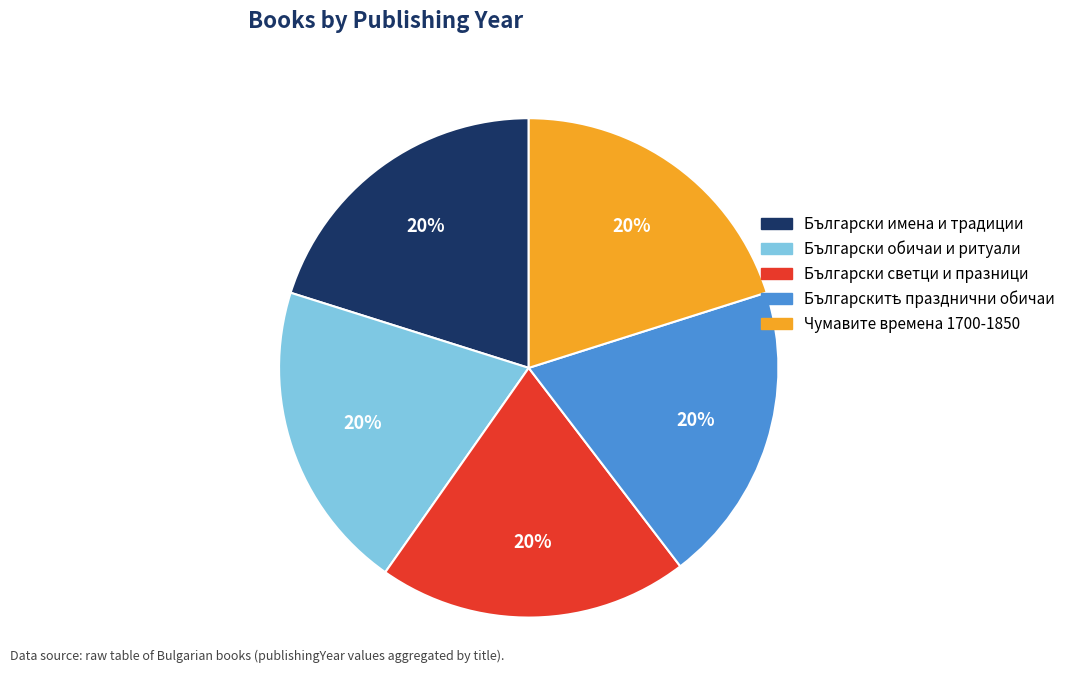

To the nearest percent, what is the average slice percentage?

20%